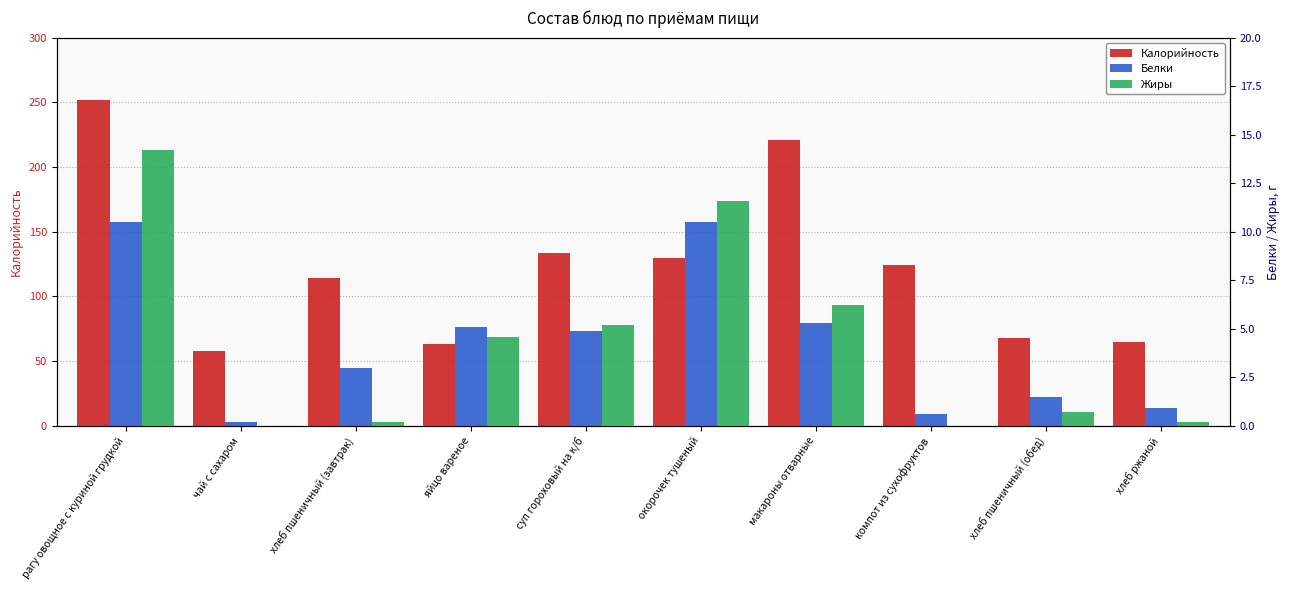

How many bars are there in each group?

3